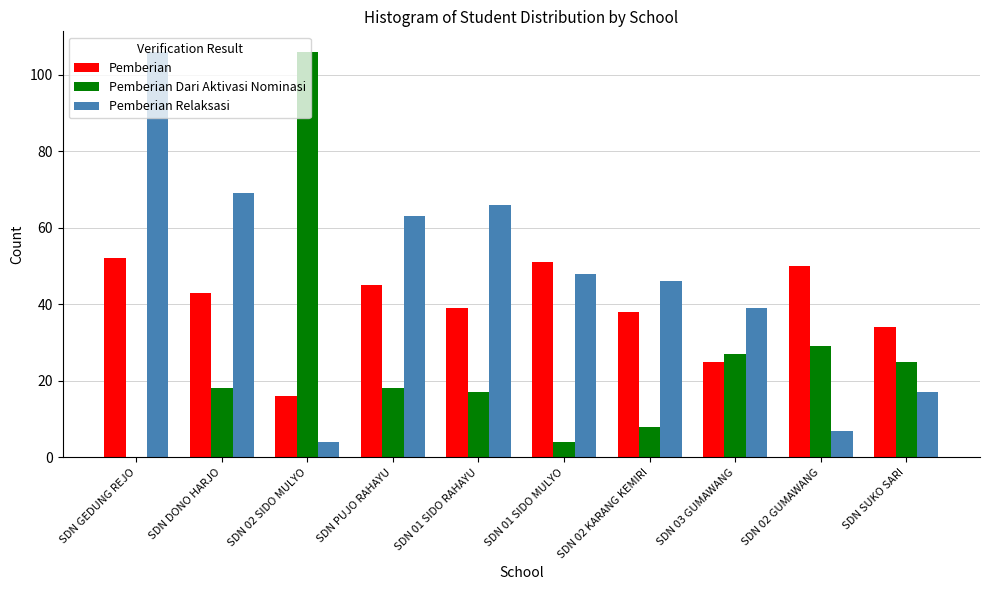

At which label does Pemberian Relaksasi reach its peak?

SDN GEDUNG REJO